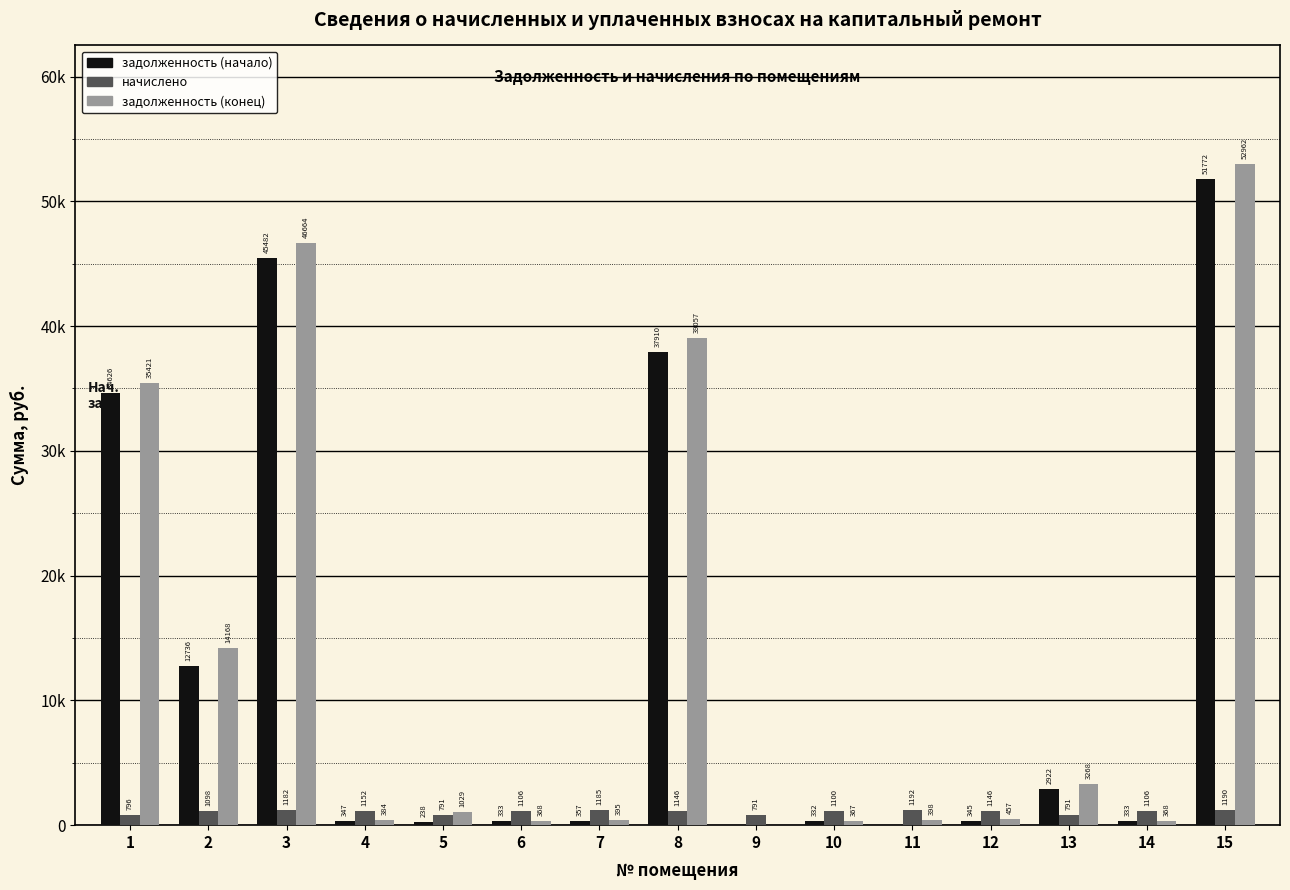

Is it true that задолженность (начало) equals 16790.6 at 2?

False